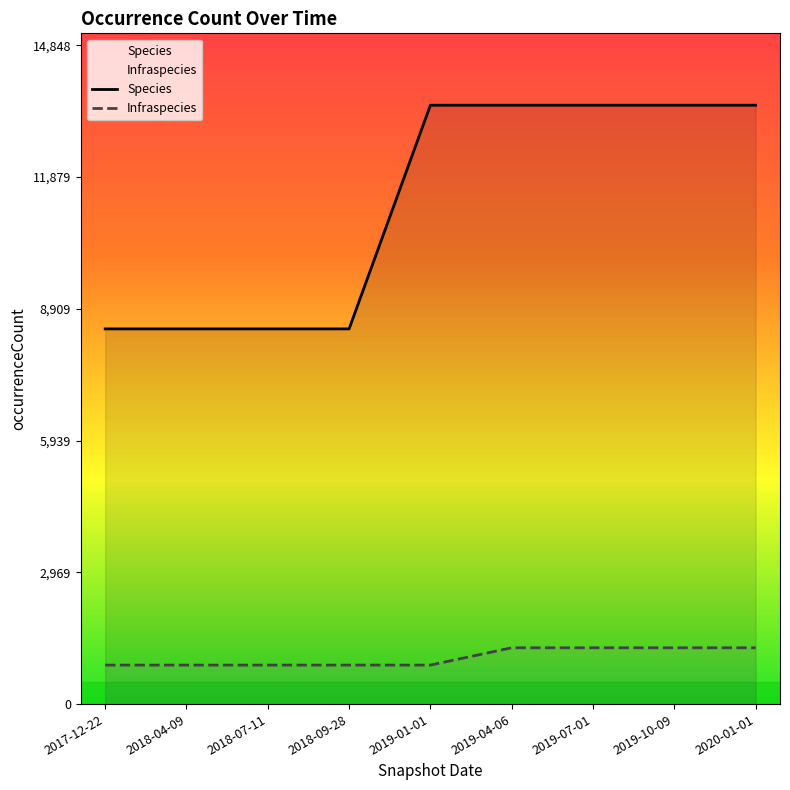

How many data points in Infraspecies are above 878?

4